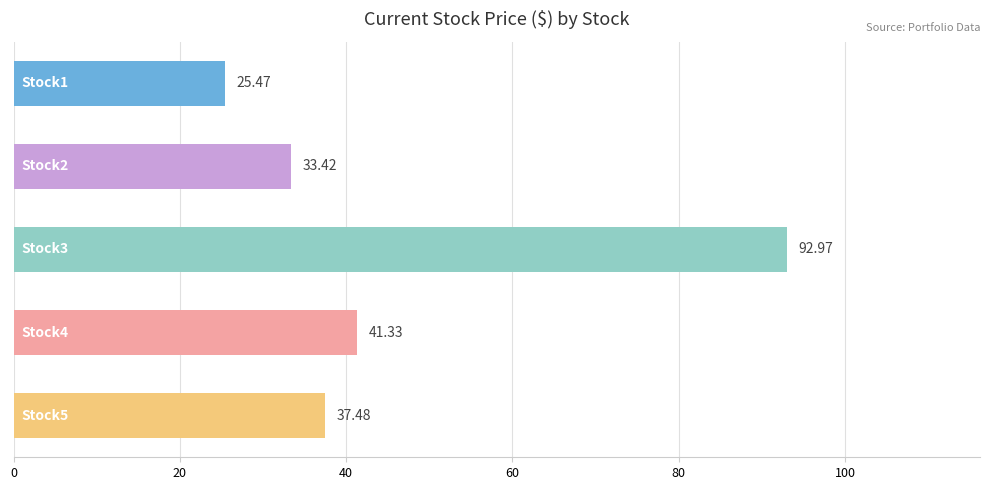

What is the sum of all values?

230.7